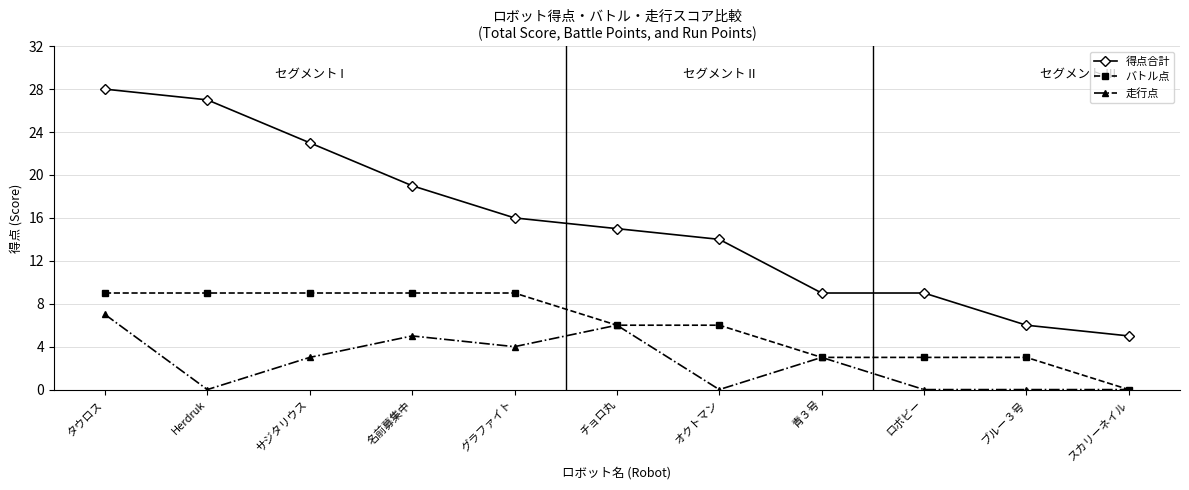

What is the difference between the second highest and second lowest values in the 走行点 series?

6